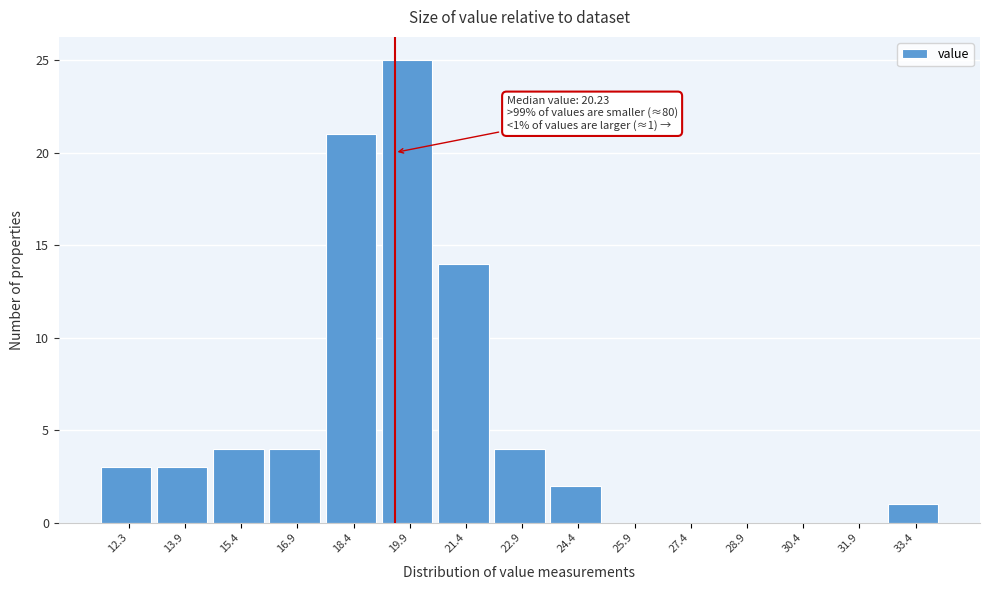

Reading right to left, what are all the values shown in this chart?

33.4=1	31.9=0	30.4=0	28.9=0	27.4=0	25.9=0	24.4=2	22.9=4	21.4=14	19.9=25	18.4=21	16.9=4	15.4=4	13.9=3	12.3=3